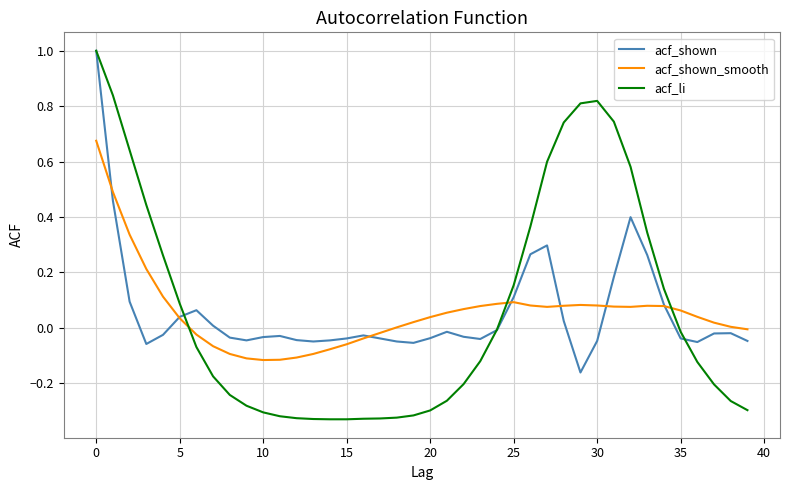

Which series has the widest spread of values?

acf_li